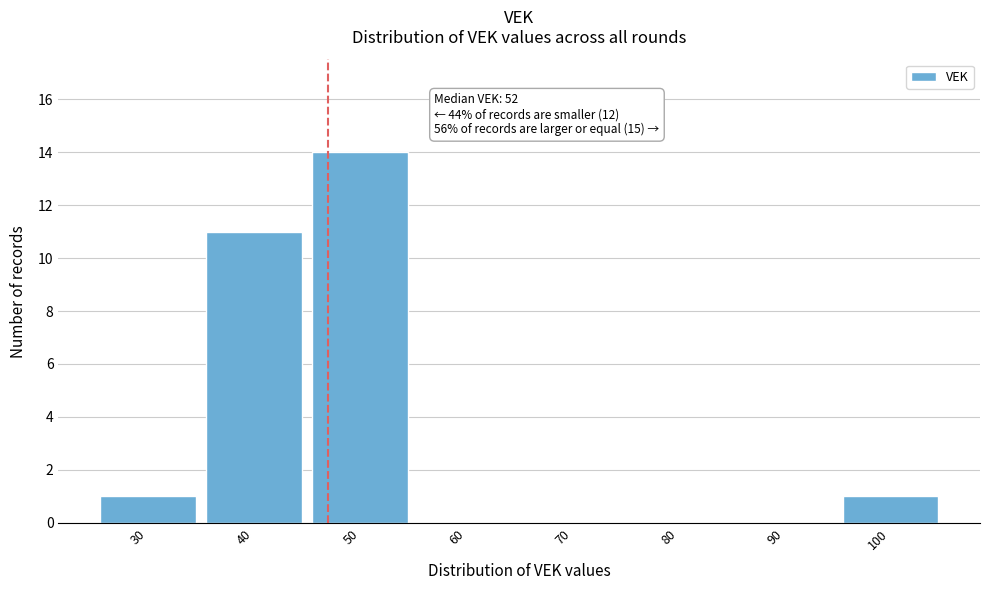

Reading left to right, transcribe all the data shown in this chart.

30=1	40=11	50=14	60=0	70=0	80=0	90=0	100=1